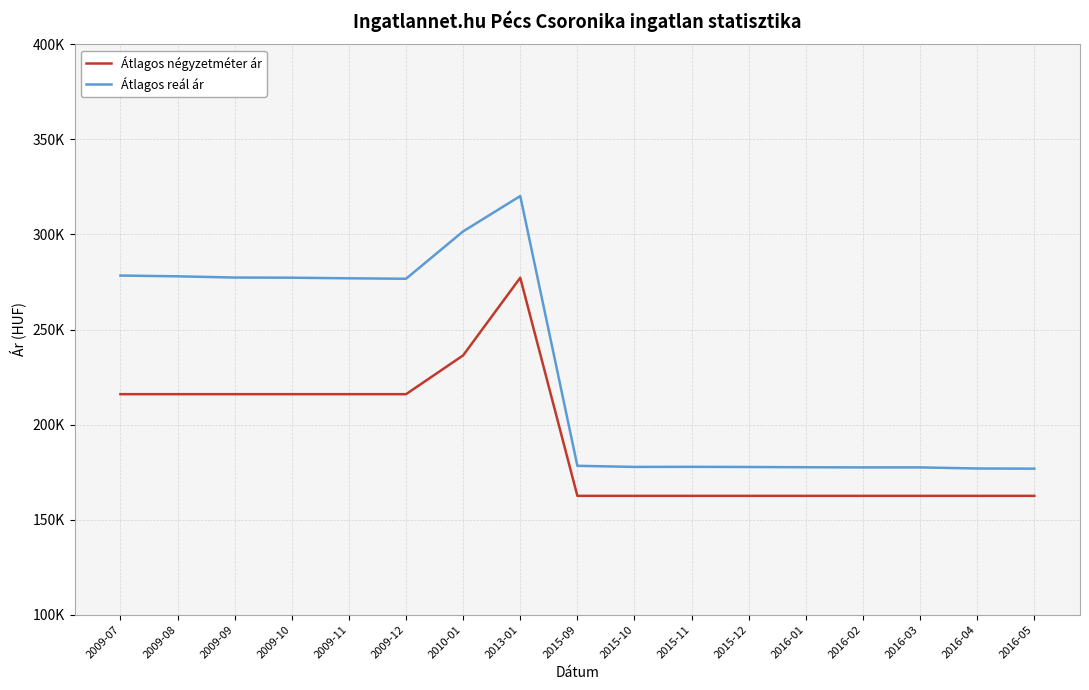

Which has a higher value, 2009-07 or 2016-01?

2009-07